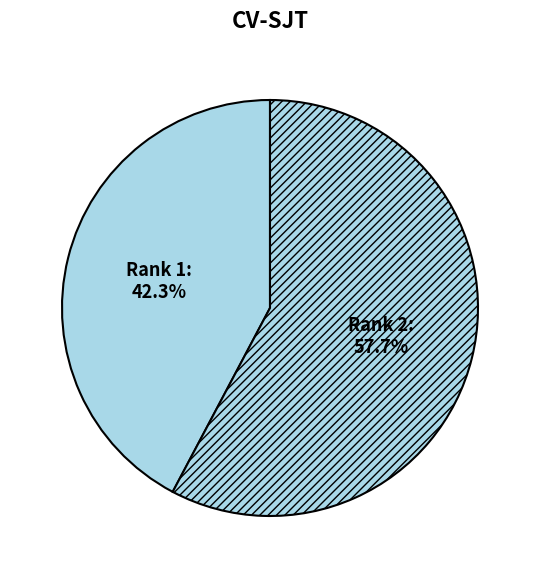

Is there a majority slice in this chart?

Yes